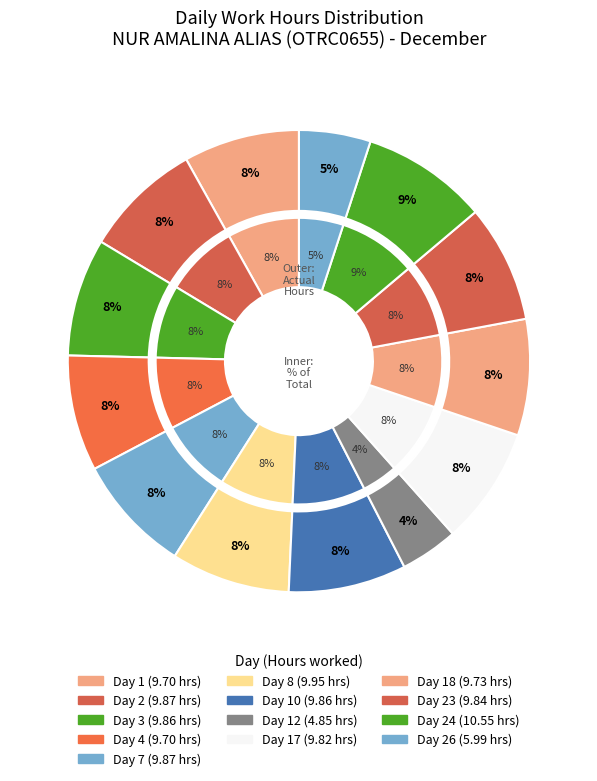

Which category has the biggest portion of the pie?

Day 24